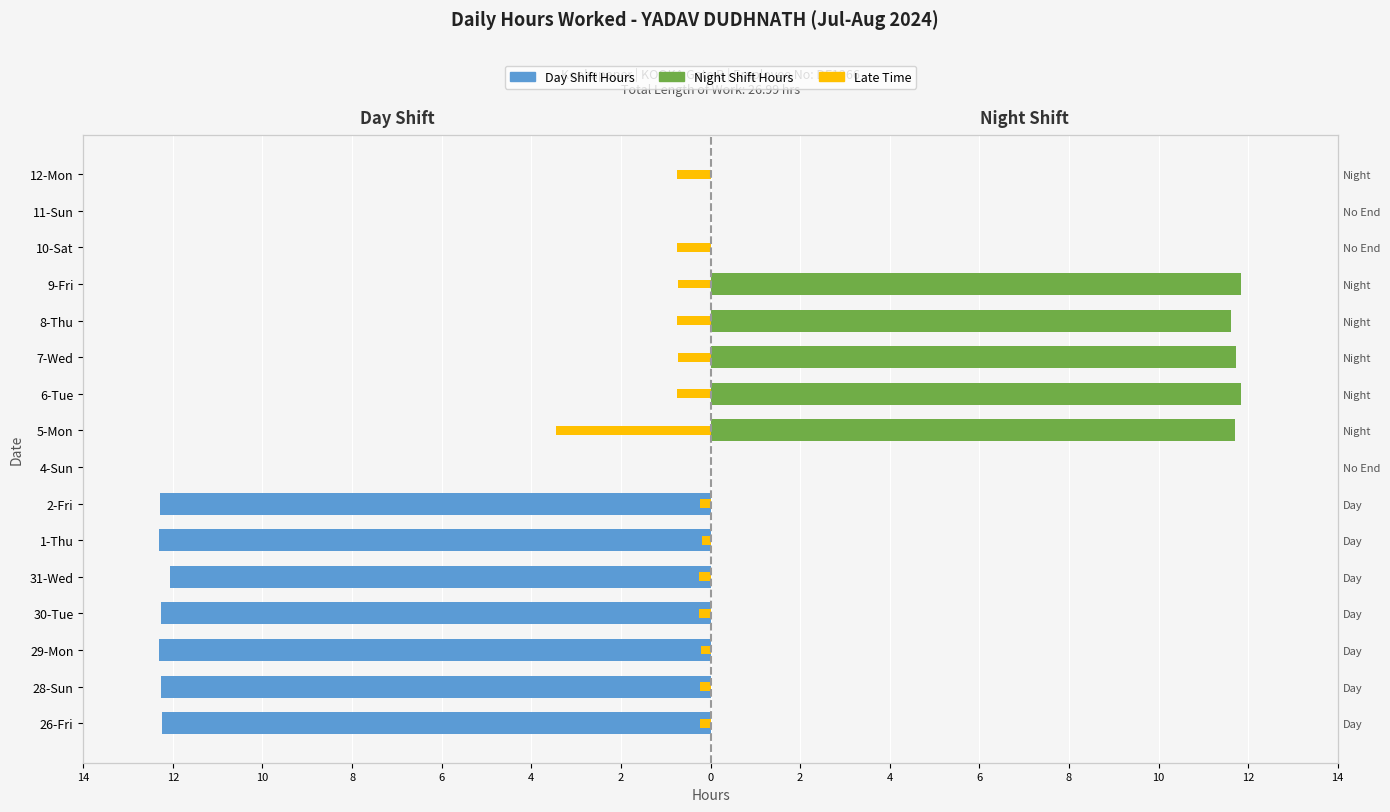

Reading left to right, list all the values displayed in this chart.

Day Shift (Hours): -12.2	-12.3	-12.3	-12.3	-12.1	-12.3	-12.3	0.0	0.0	0.0	0.0	0.0	0.0	0.0	0.0	0.0
Night Shift (Hours): 0.0	0.0	0.0	0.0	0.0	0.0	0.0	0.0	11.7	11.8	11.7	11.6	11.8	0.0	0.0	0.0
Late (hours): -0.2	-0.2	-0.2	-0.2	-0.2	-0.2	-0.2	0.0	-3.5	-0.7	-0.7	-0.7	-0.7	-0.7	0.0	-0.7